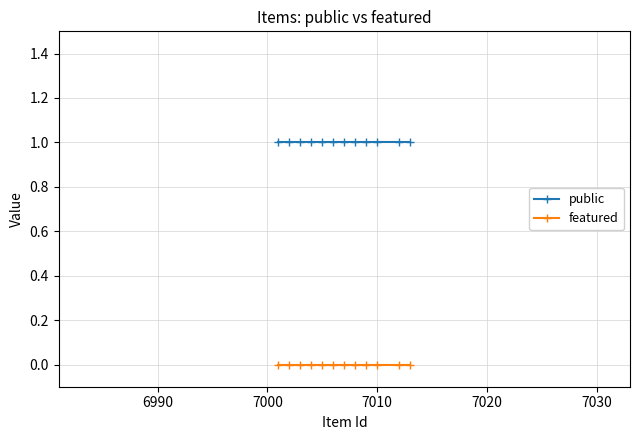

Does the chart display data point markers on the line(s)?

Yes